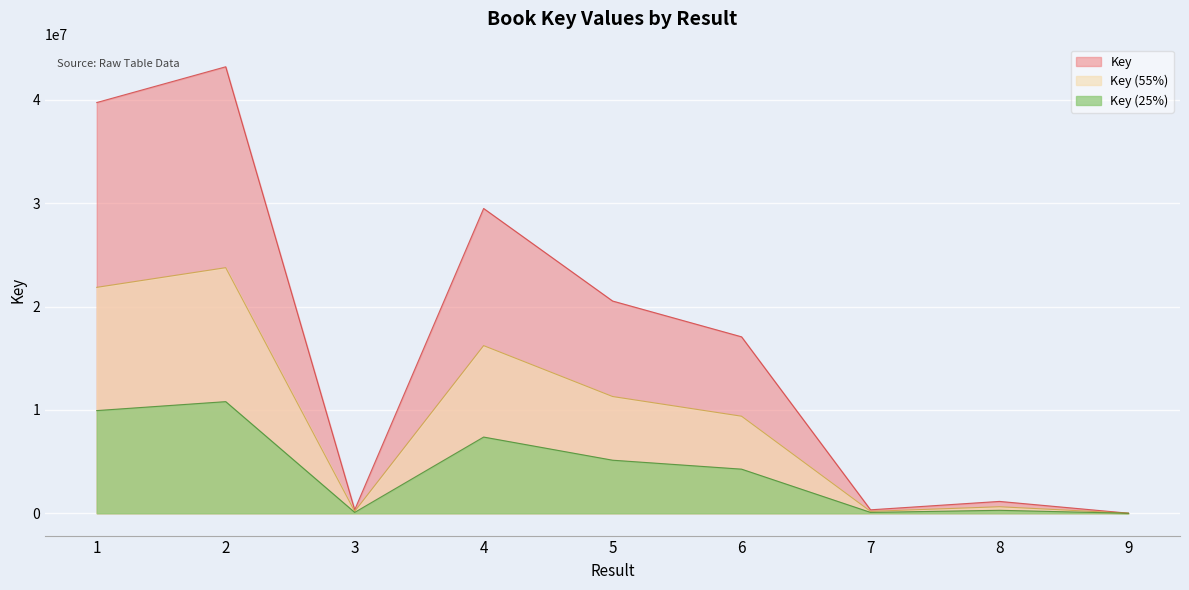

Rank the categories by value from highest to lowest.

2, 1, 4, 5, 6, 8, 3, 7, 9